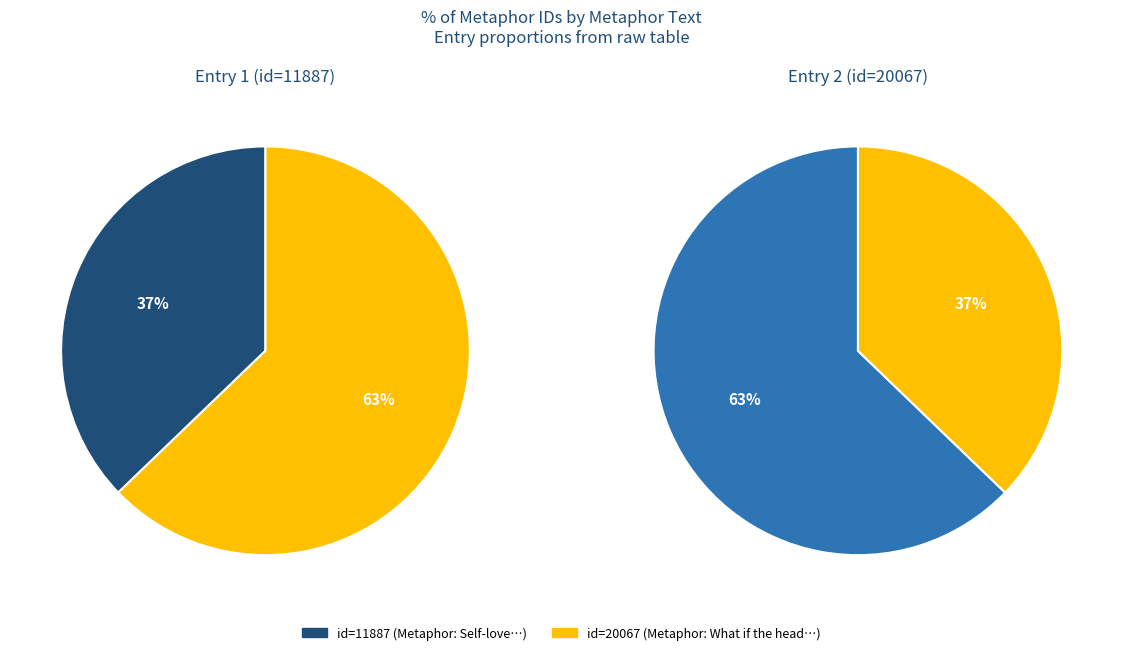

Rank the categories by value from highest to lowest.

What if the head, the eye or ear repin, Self-love, the spring of motion, acts